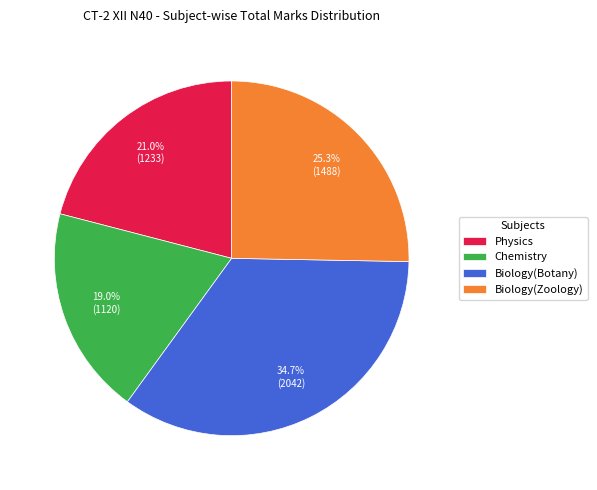

How many slices are in this pie chart?

4